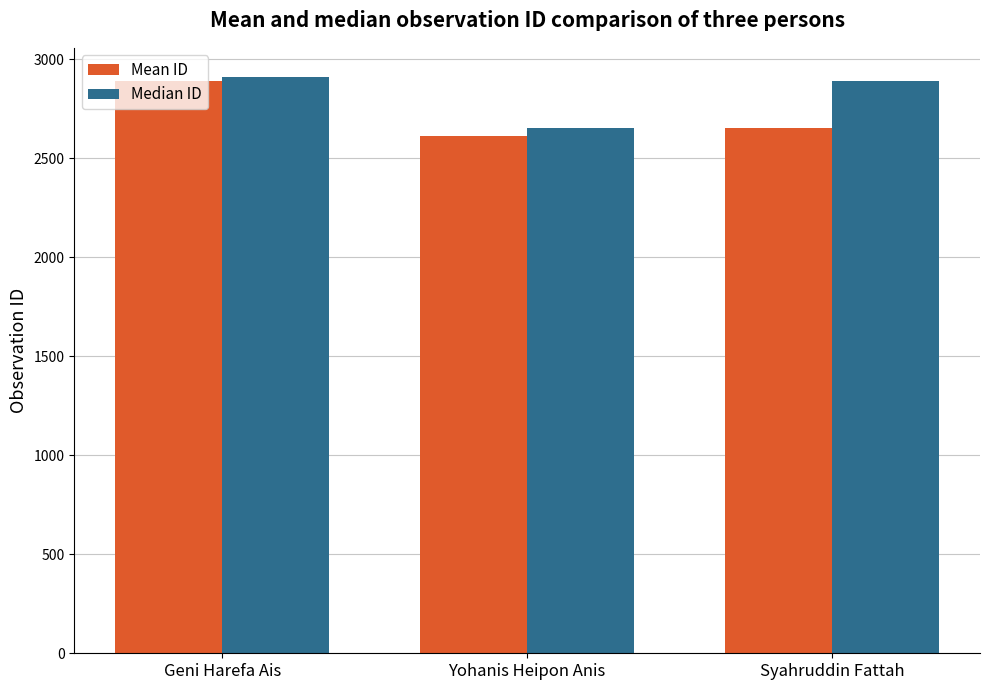

What is the difference between the maximum and minimum values in the Mean ID series?

277